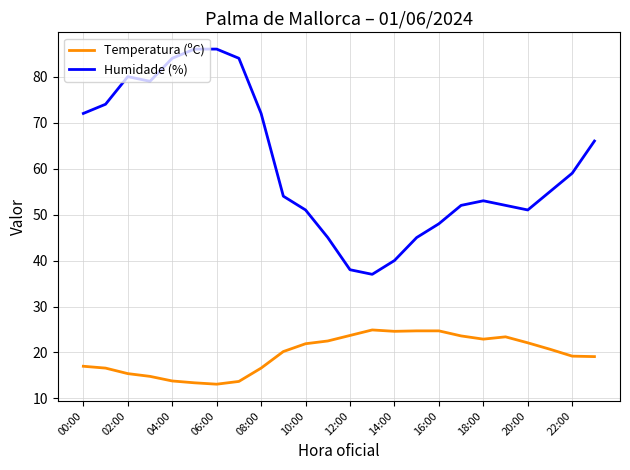

What is the difference between the maximum and minimum values in the Temperatura (ºC) series?

11.8